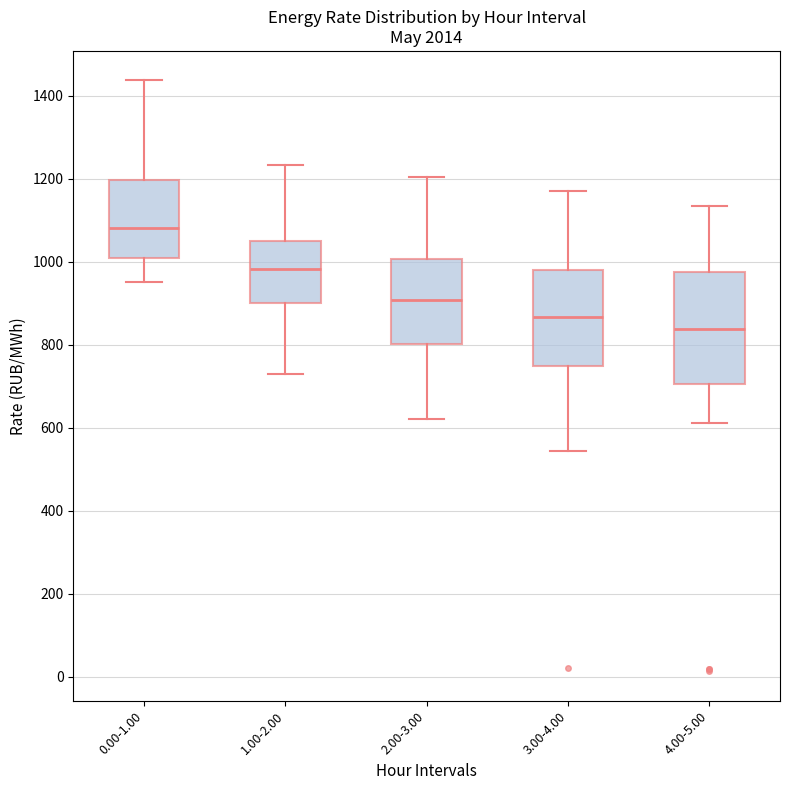

Reading left to right, read every box against the y-axis: the position of its median line, the range the box covers, and the ends of its whiskers. The values are not printed on the chart, so give them approximately, as read against the axis.

0.00-1.00: median 1080, box 1000 to 1200, whiskers 960 to 1440
1.00-2.00: median 980, box 900 to 1040, whiskers 720 to 1240
2.00-3.00: median 900, box 800 to 1000, whiskers 620 to 1200
3.00-4.00: median 860, box 740 to 980, whiskers 540 to 1180
4.00-5.00: median 840, box 700 to 980, whiskers 620 to 1140